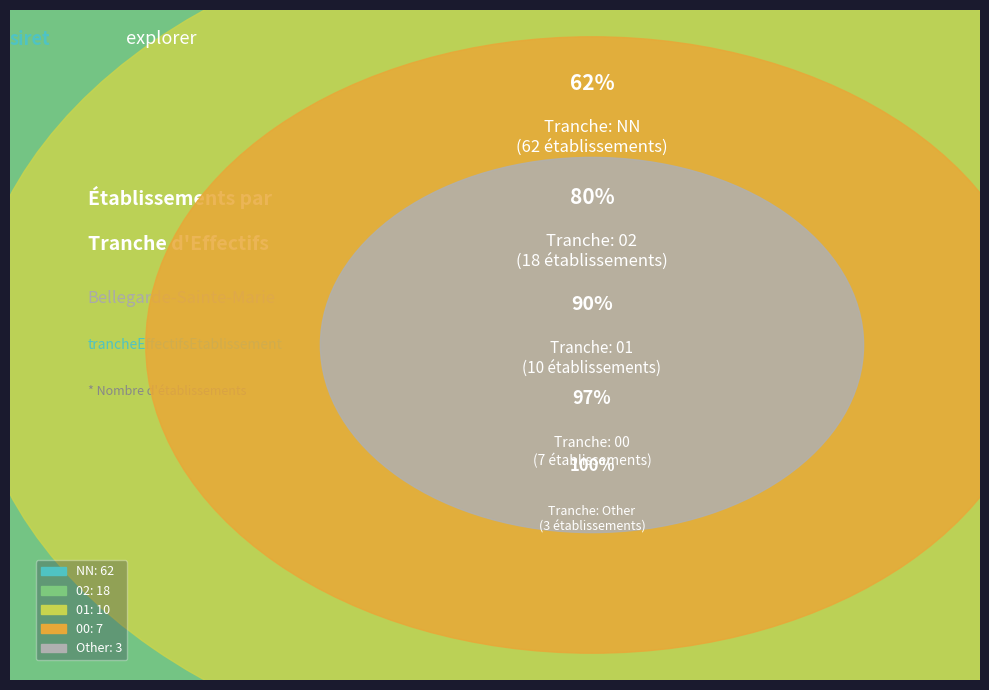

What percentage do 00 and NN together represent?

69.0%